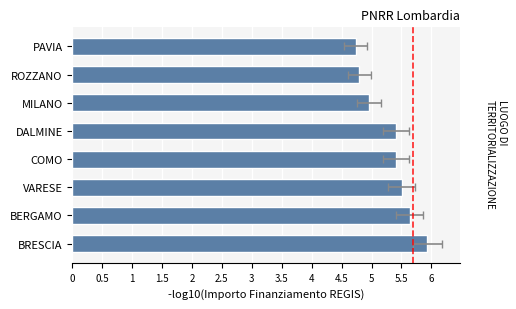

Reading right to left, transcribe all the data shown in this chart.

4.7	4.8	5.0	5.4	5.4	5.5	5.6	5.9